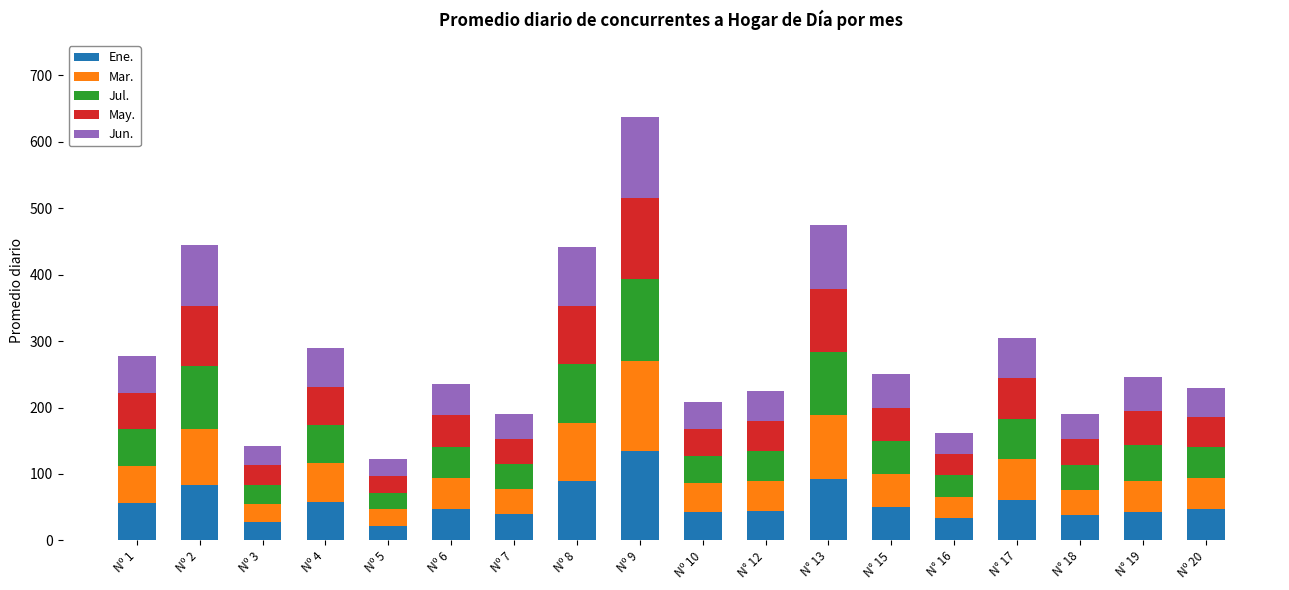

What is the highest value of the Ene. series?

135